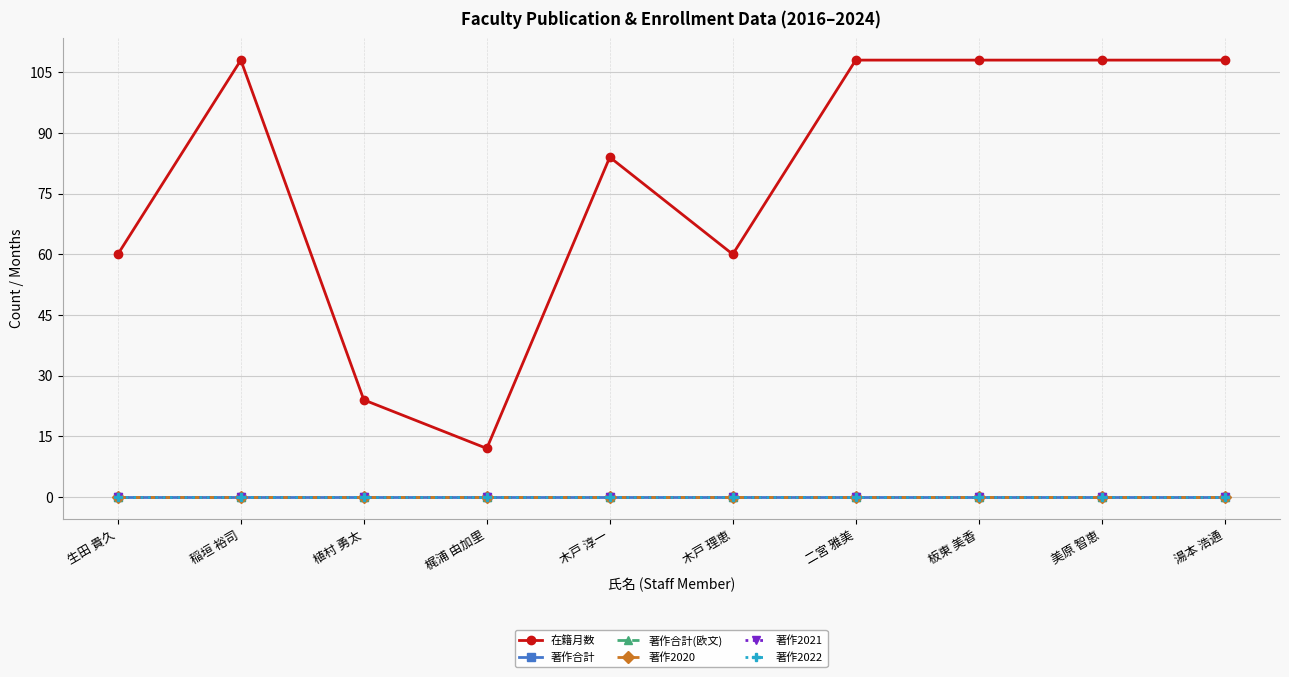

List the labels in order of 著作2021 value, largest first.

生田 貴久, 稲垣 裕司, 植村 勇太, 梶浦 由加里, 木戸 淳一, 木戸 理恵, 二宮 雅美, 板東 美香, 美原 智恵, 湯本 浩通